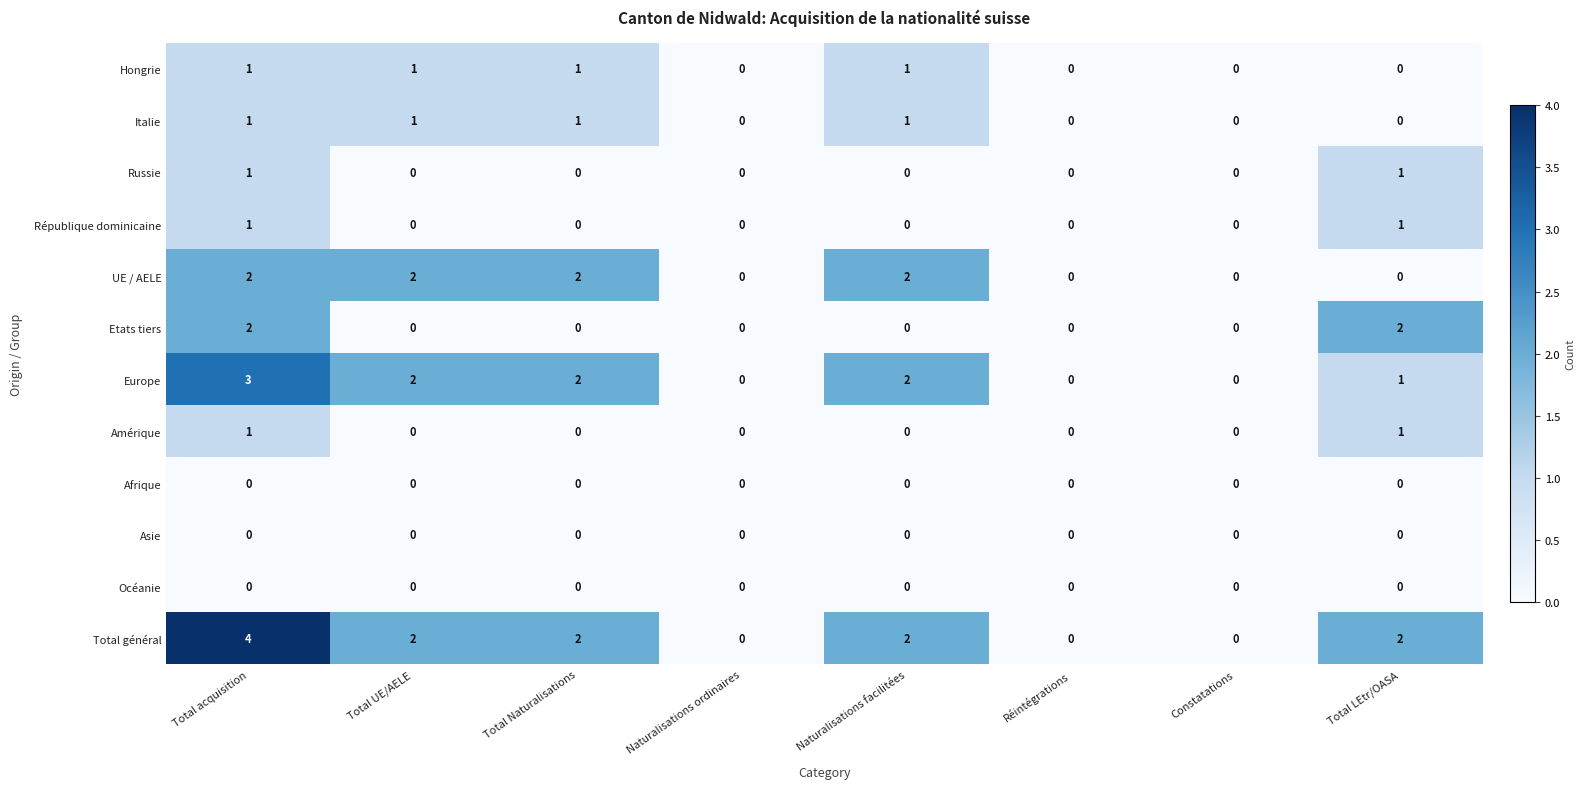

How many distinct data groups are displayed?

12